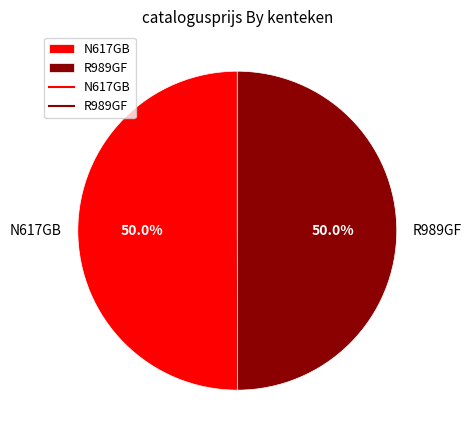

How many segments does this pie chart have?

2